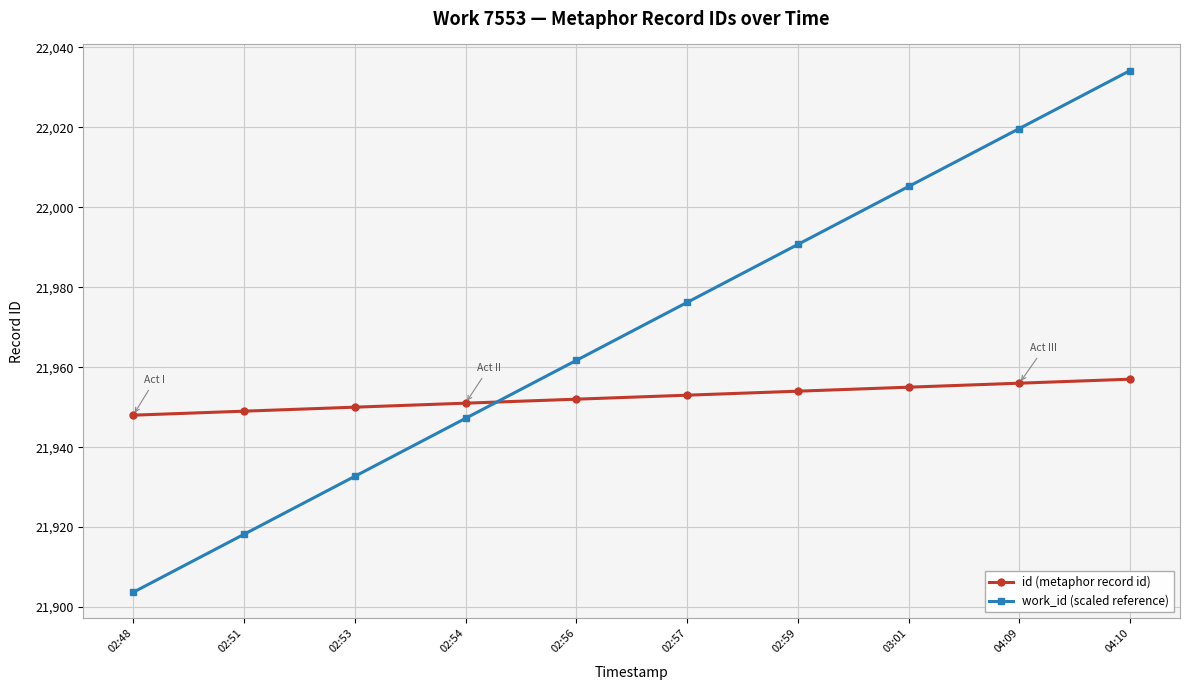

What is the approximate value of id (metaphor record id) at 02:59?

21954.0